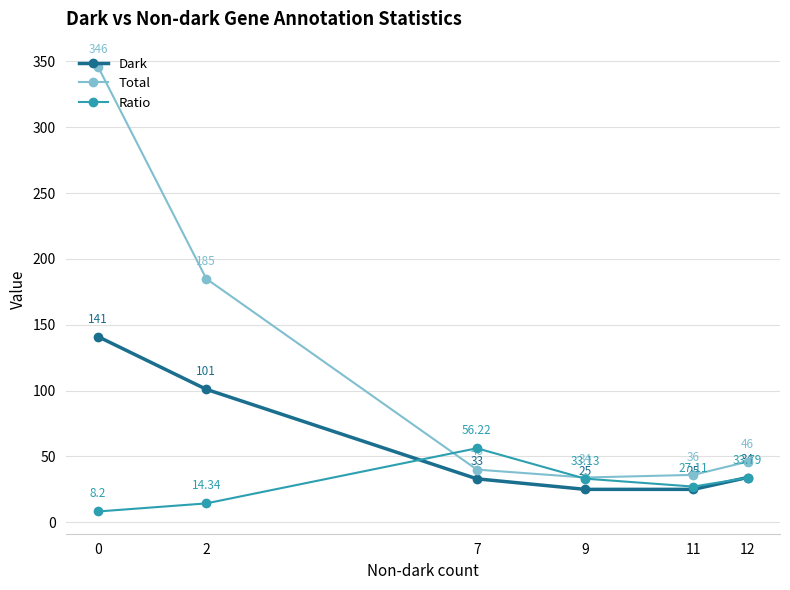

What is the value of the Total point at the 6th from the left?

46.0